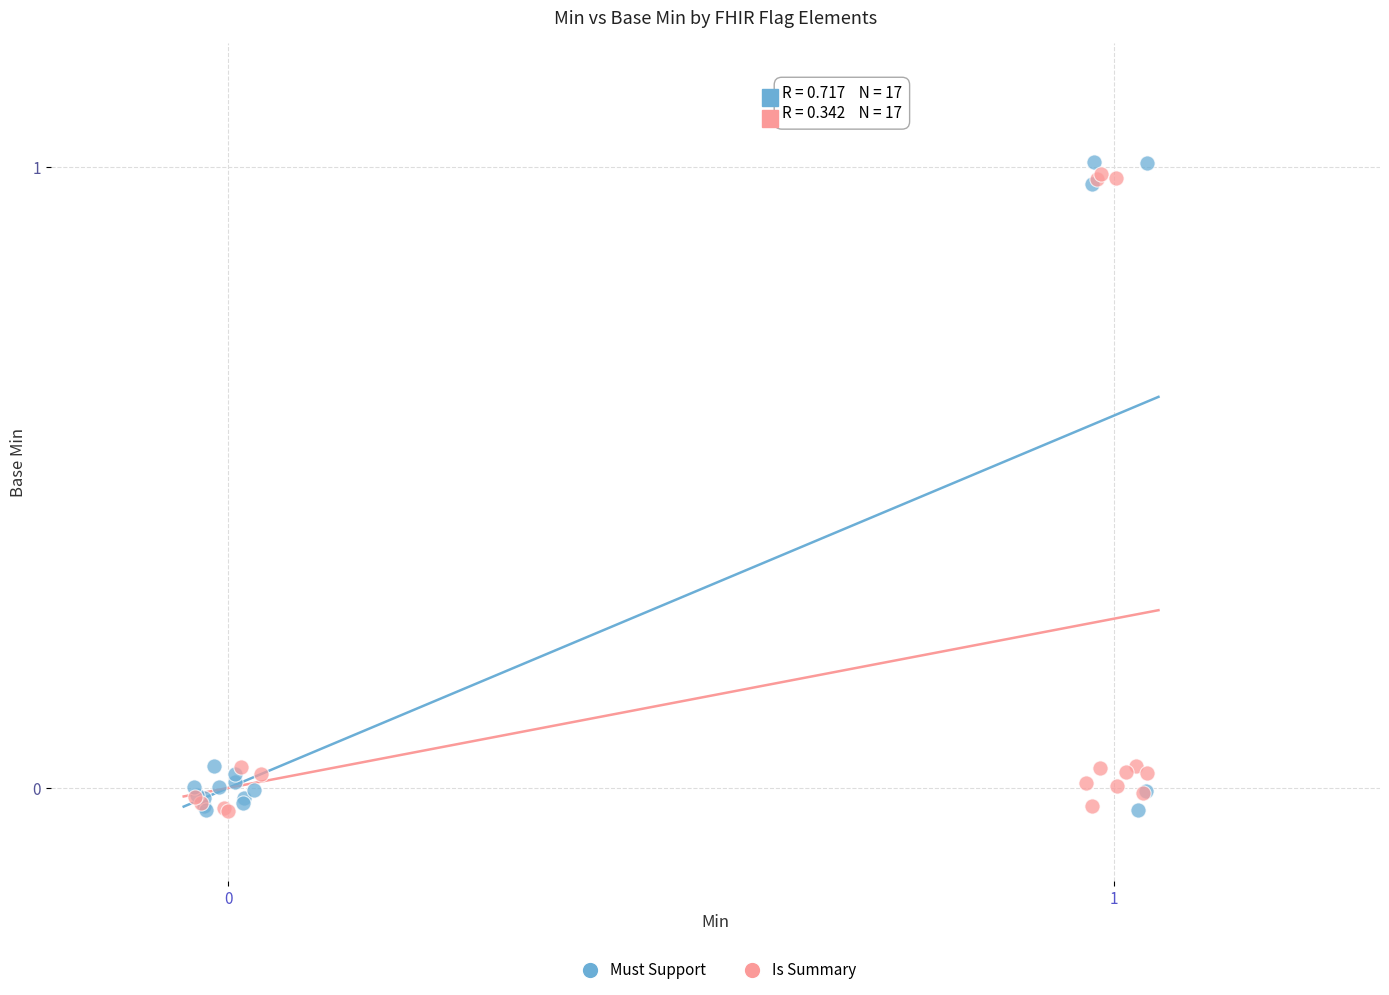

Which series reaches the maximum Y coordinate?

Must Support